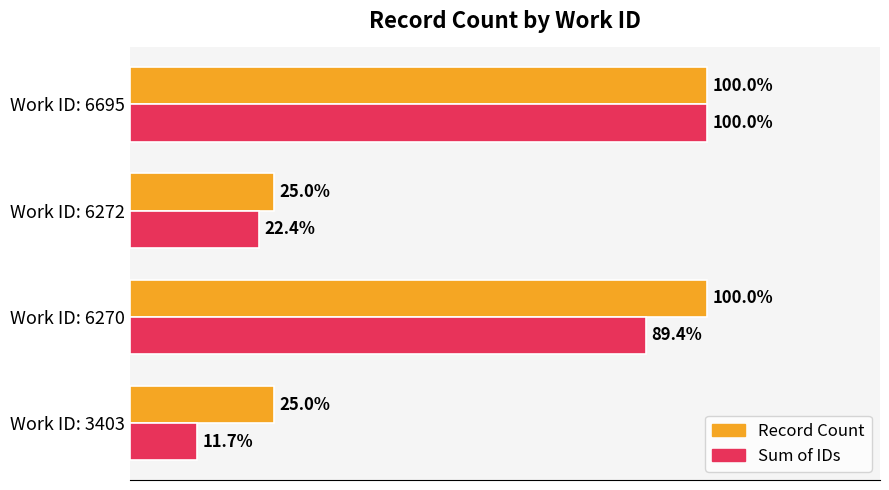

Which series has the widest spread of values?

Sum of IDs